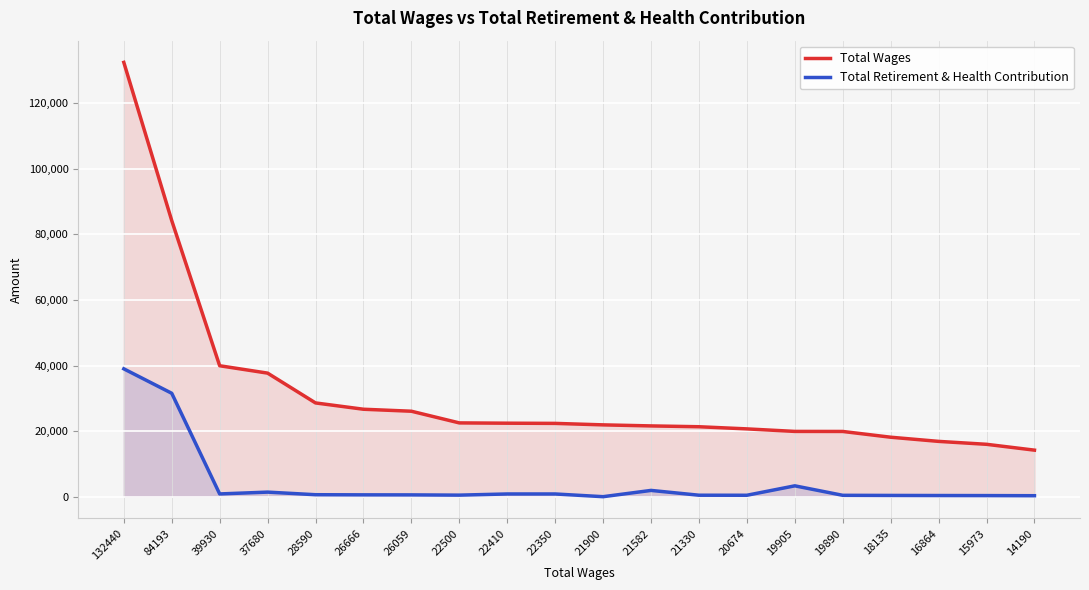

How many data points in Total Retirement & Health Contribution are above 560?

9